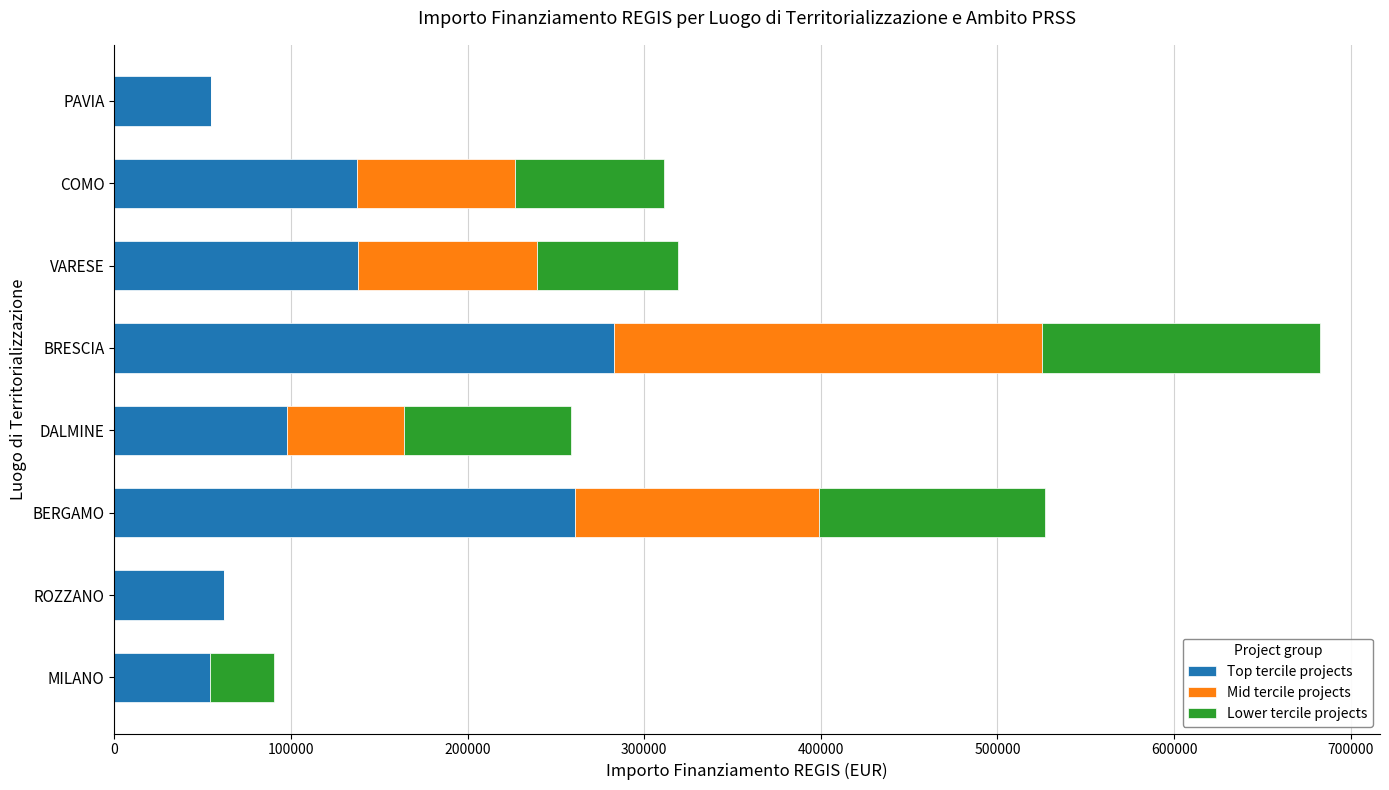

What value does the Top tercile projects series have at DALMINE?

97812.0